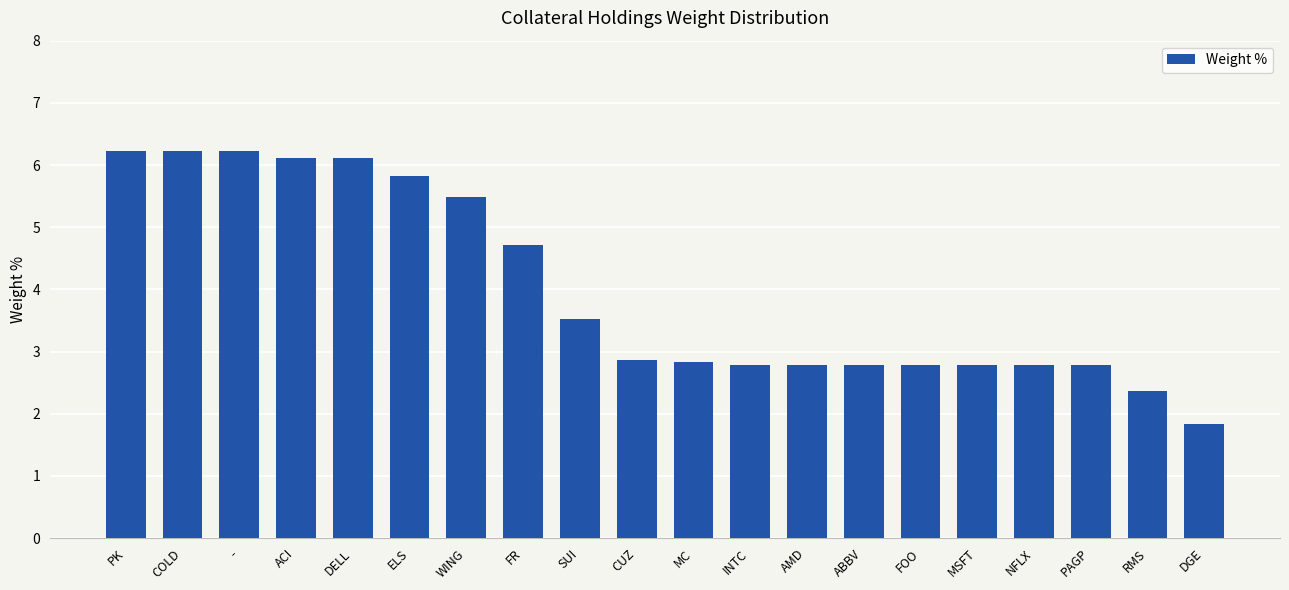

What is the minimum value shown in the chart?

1.8